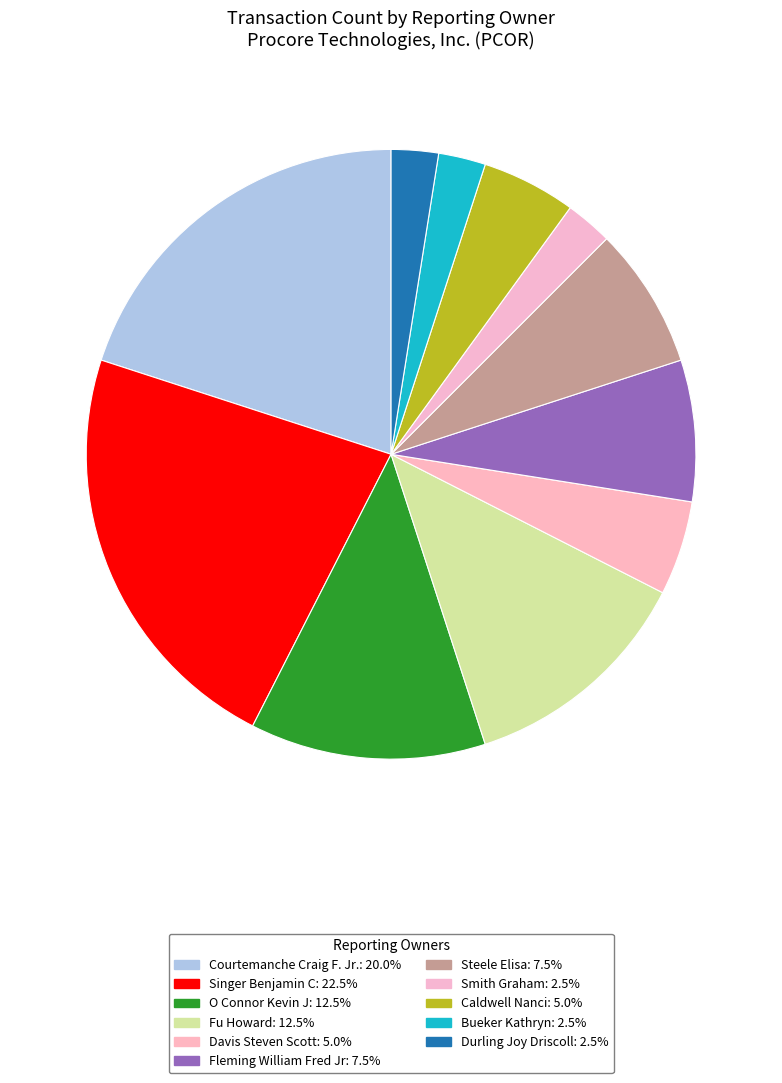

How many segments does this pie chart have?

11